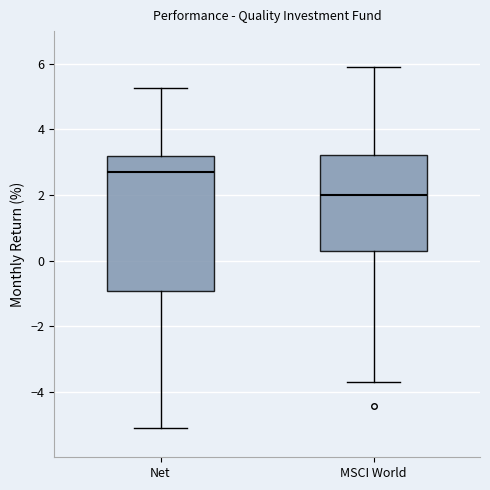

Reading left to right, transcribe this box plot: for each box, give where its median line is, the range the box spans, and where its two whiskers end, as read against the y-axis. The values are not printed on the chart, so give them approximately, as read against the axis.

Net: median 2.8, box -1.0 to 3.2, whiskers -5.2 to 5.2
MSCI World: median 2.0, box 0.2 to 3.2, whiskers -3.6 to 6.0